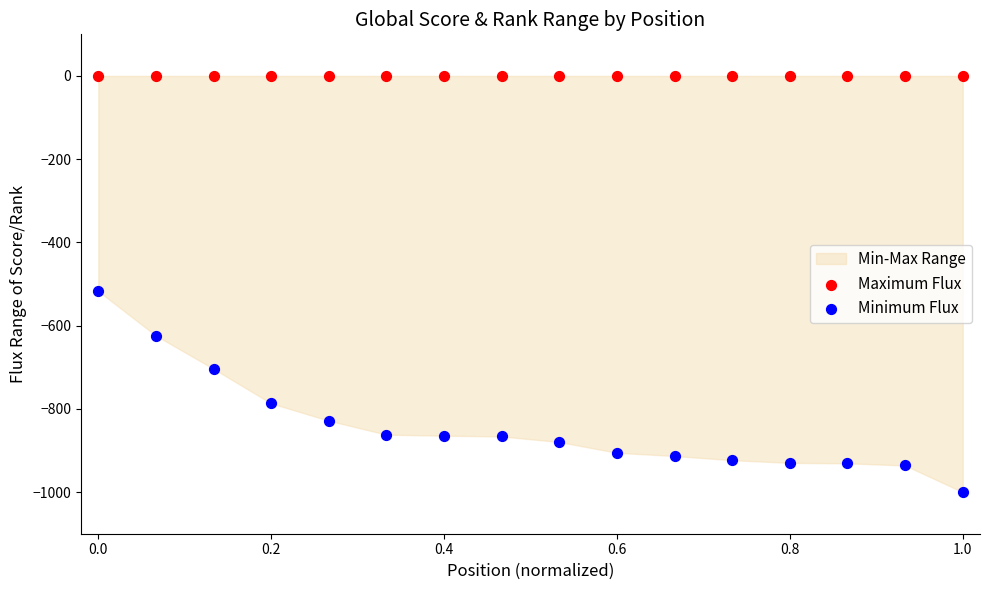

In the Minimum Flux series, what Y value is closest to -758?

-786.8